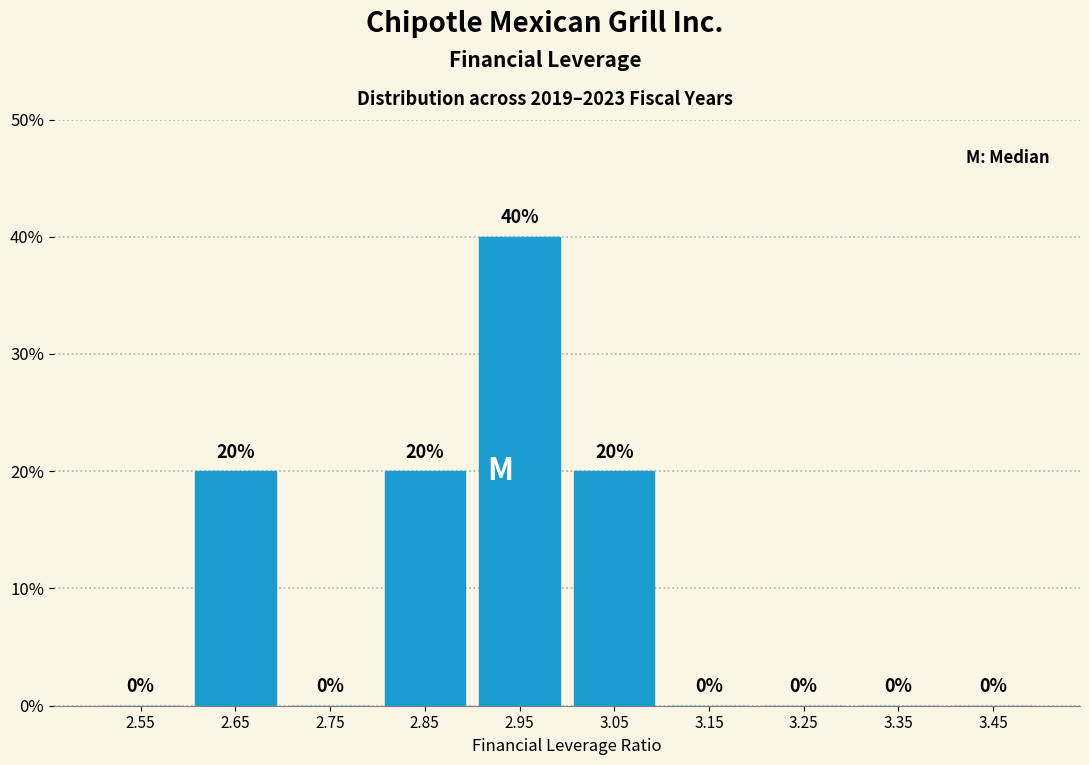

Reading left to right, transcribe this chart: for each bar, give the range it covers on the x-axis and its height.

2.5 to 2.6: 0
2.6 to 2.7: 20
2.7 to 2.8: 0
2.8 to 2.9: 20
2.9 to 3.0: 40
3.0 to 3.1: 20
3.1 to 3.2: 0
3.2 to 3.3: 0
3.3 to 3.4: 0
3.4 to 3.5: 0